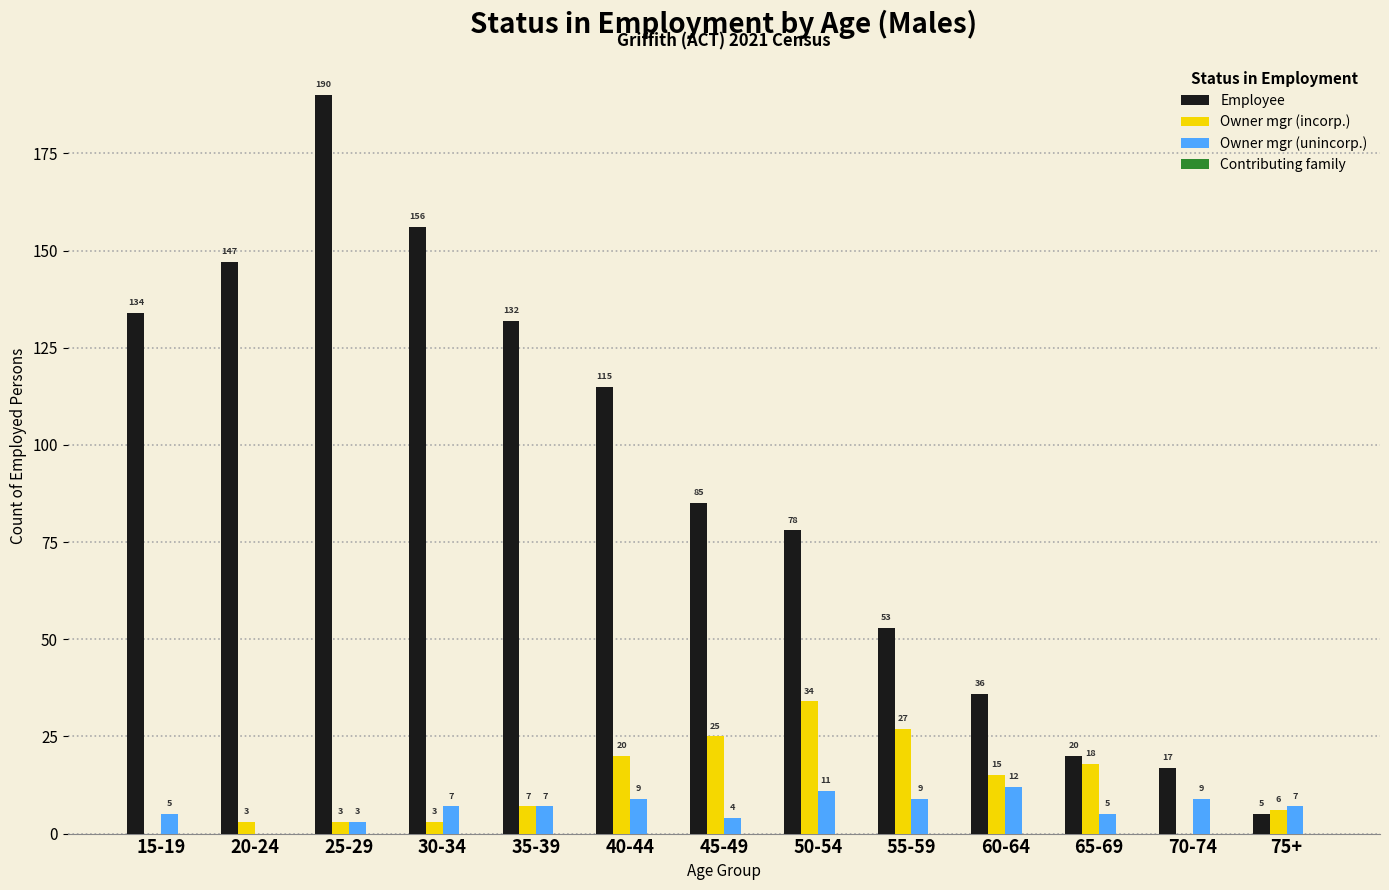

What is the maximum value for Owner mgr (unincorp.)?

12